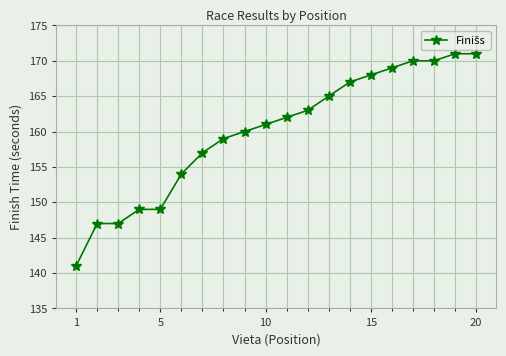

Reading left to right, transcribe all the data shown in this chart.

141	147	147	149	149	154	157	159	160	161	162	163	165	167	168	169	170	170	171	171